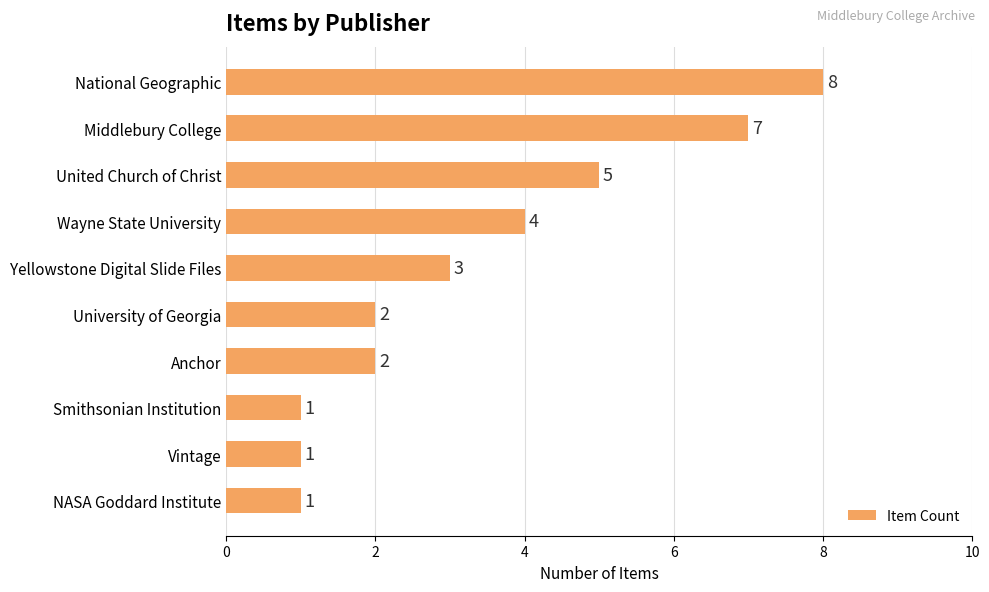

How many values are between 1 and 5?

8